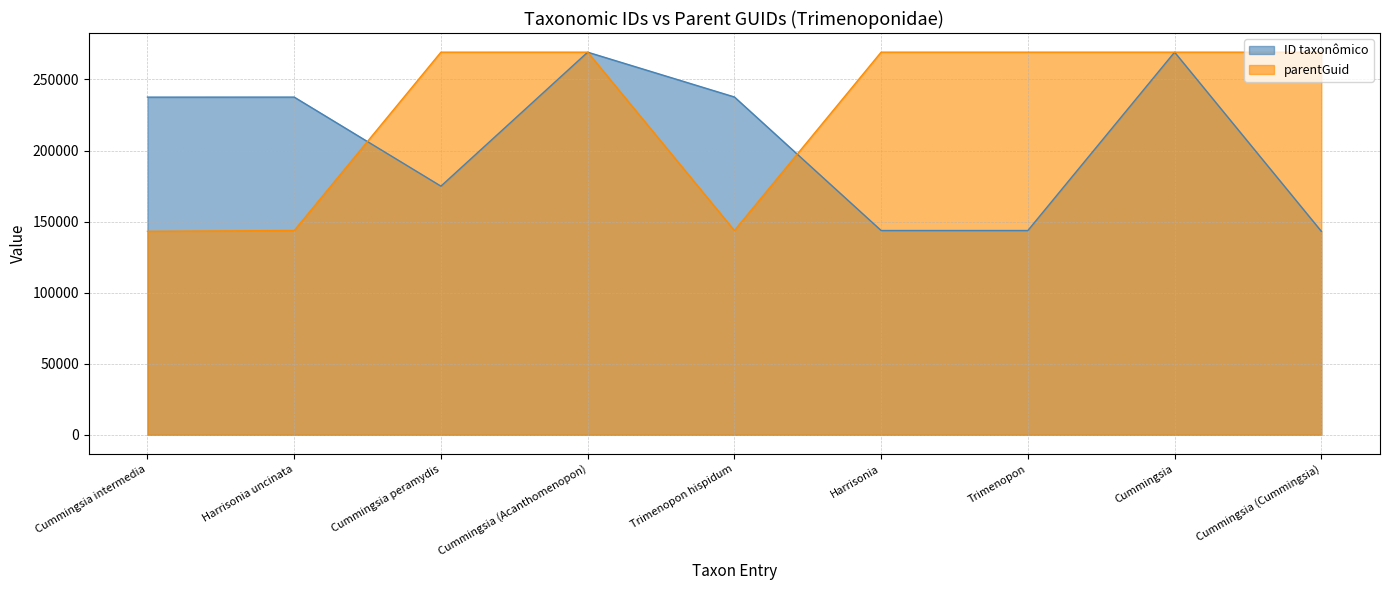

What is the average value of the ID taxonômico series?

206305